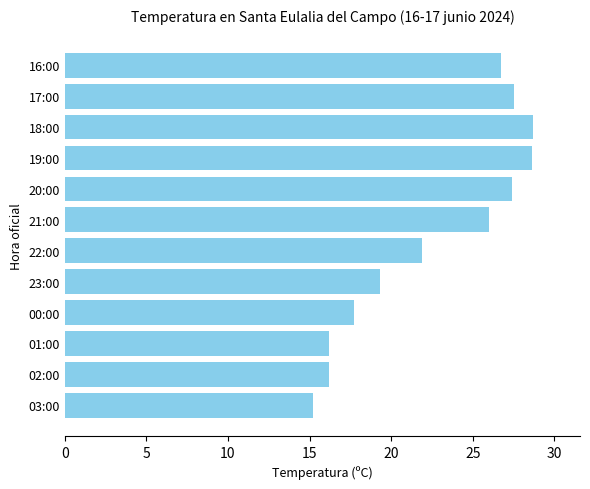

What is the ratio of the value at 21:00 to the value at 22:00?

1.2